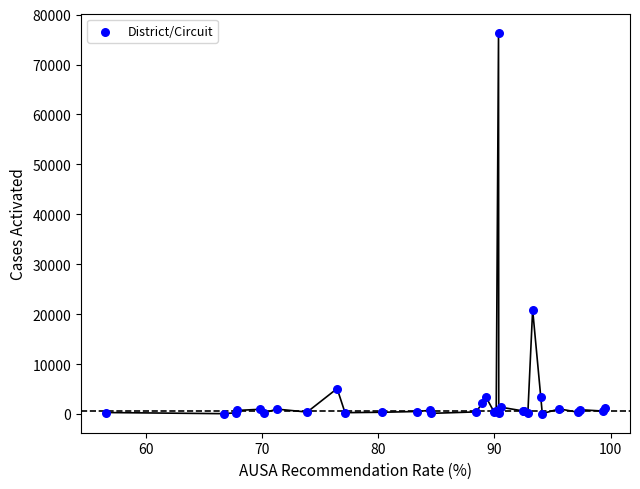

What Y value in the scatter plot is closest to 38218?

20888